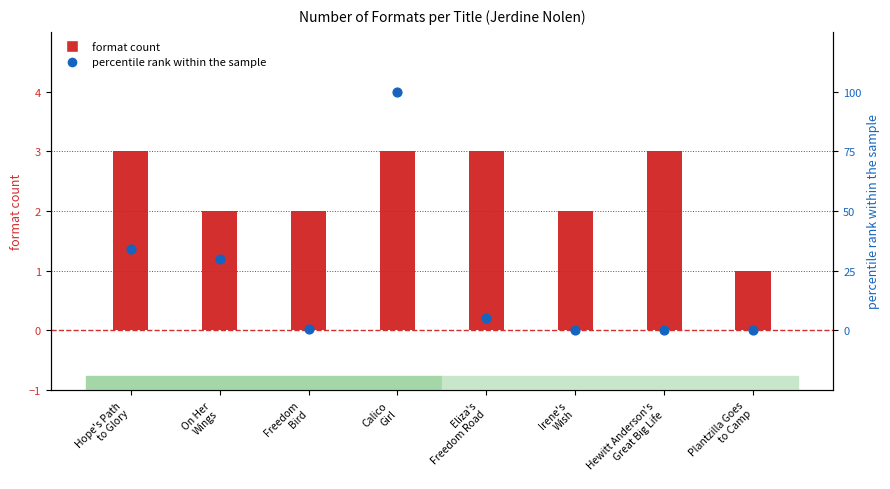

Which series has the widest spread of Y values?

percentile rank within the sample